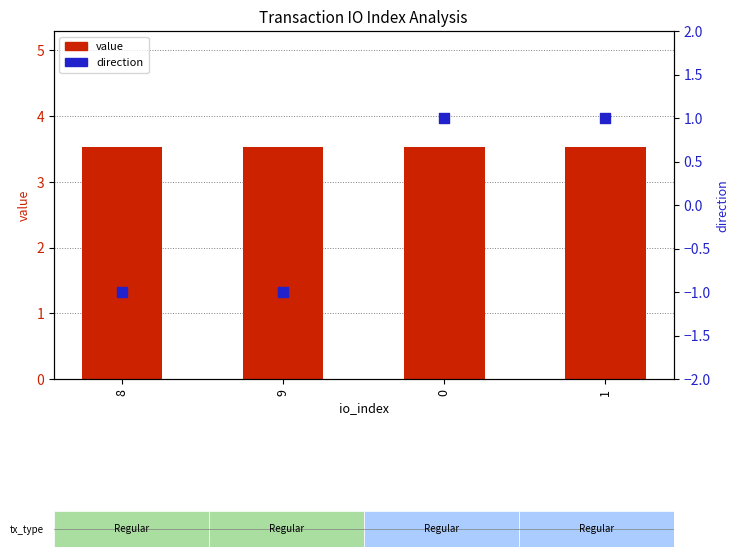

At how many categories does at least one series exceed 0?

4